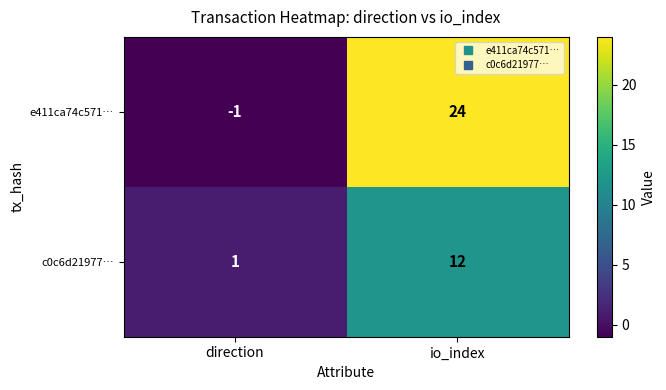

Rank the series by their average value, from highest to lowest.

e411ca74c571…, c0c6d21977…